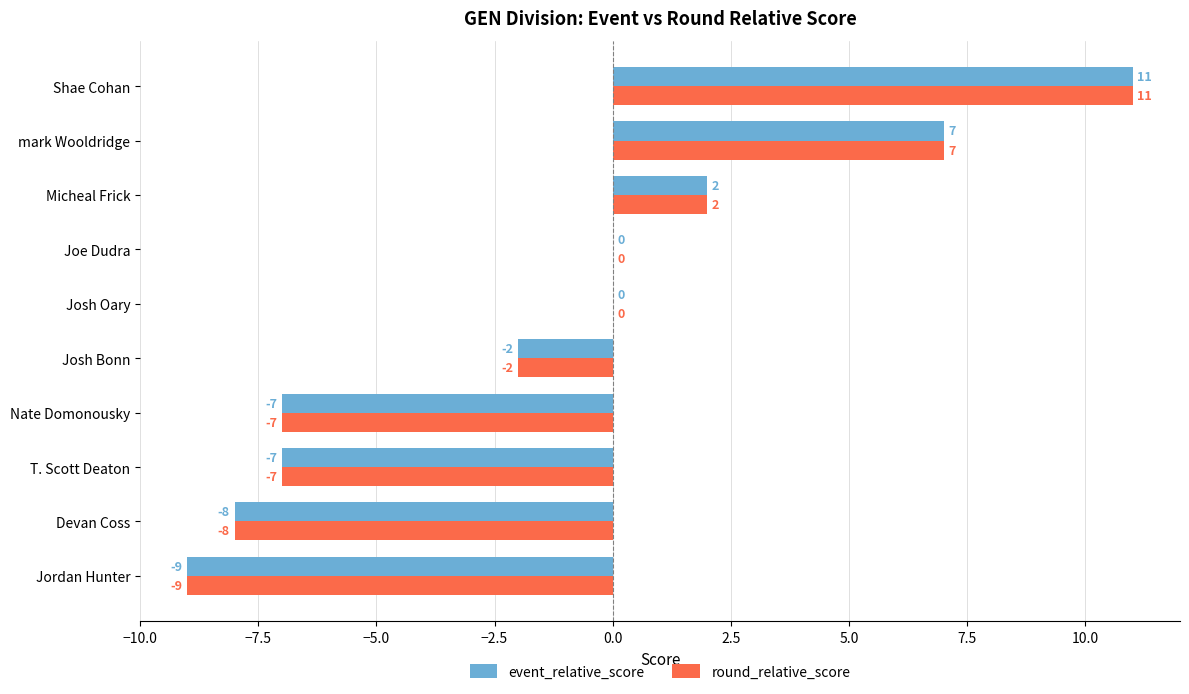

Is the value of event_relative_score at Josh Oary greater than the value of round_relative_score at Josh Bonn?

Yes